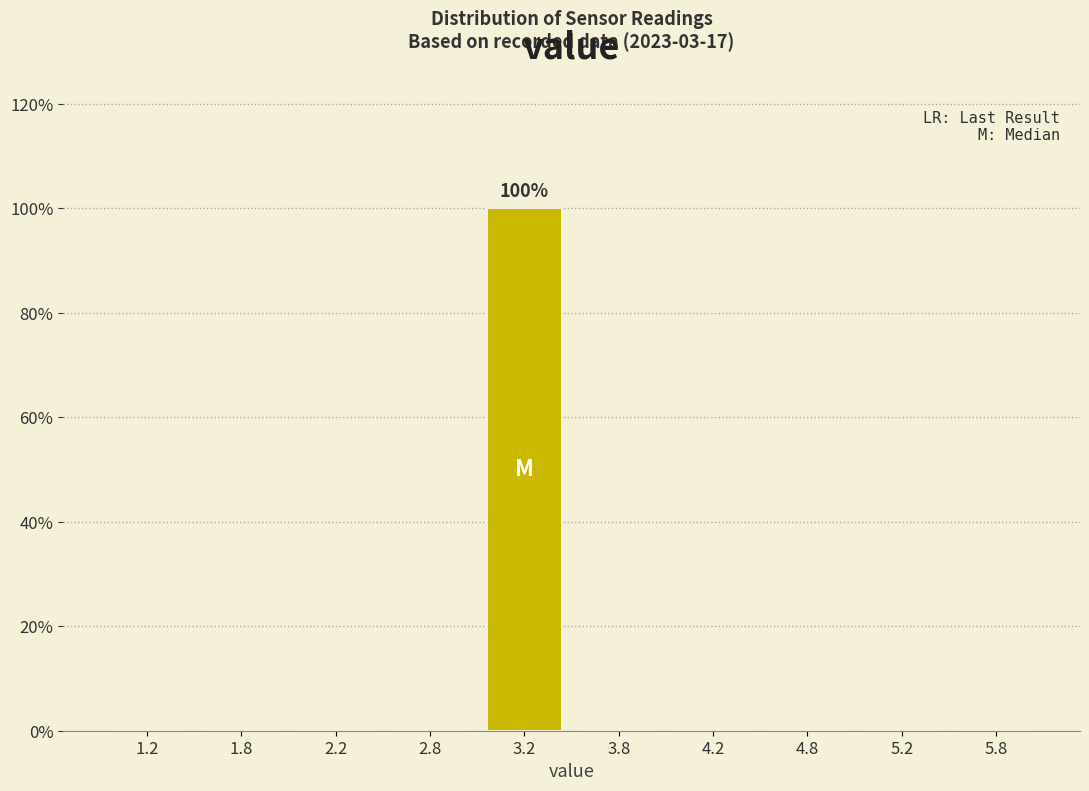

Over which range of the x-axis is the bar tallest?

3.0 to 3.5